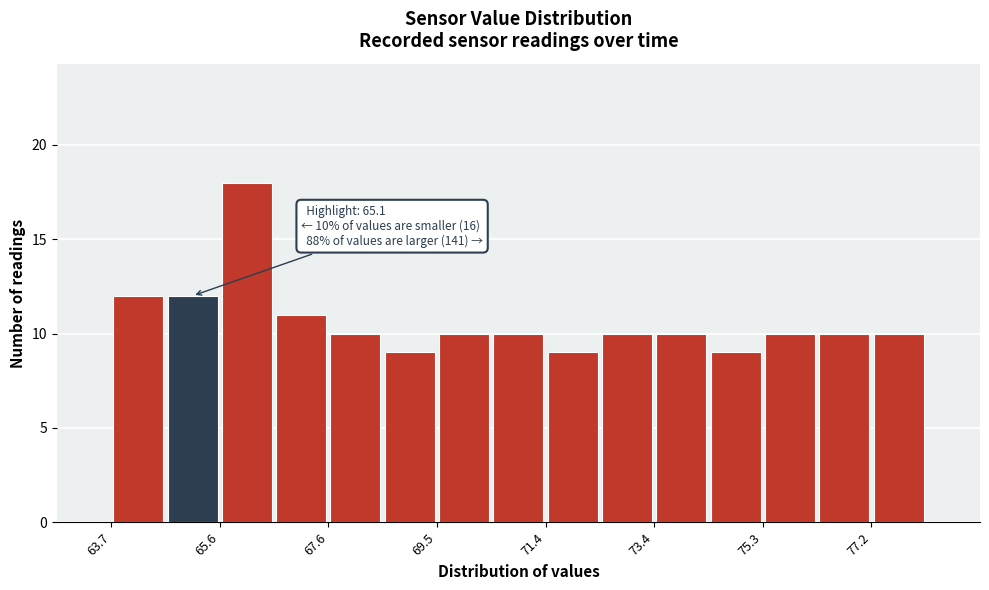

Which range on the x-axis has the tallest bar?

65.6 to 66.6